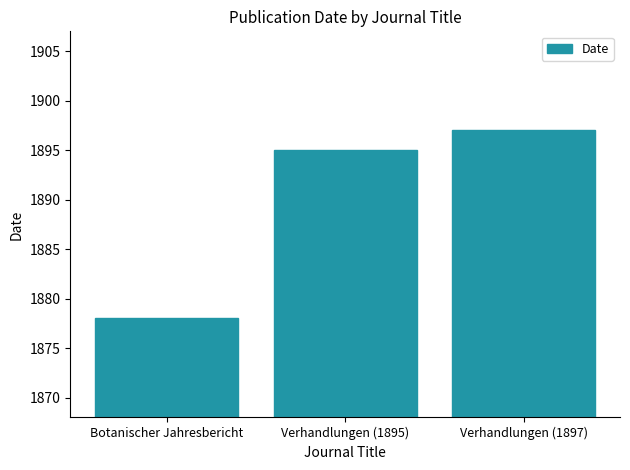

What position from the left is Verhandlungen (1895)?

2